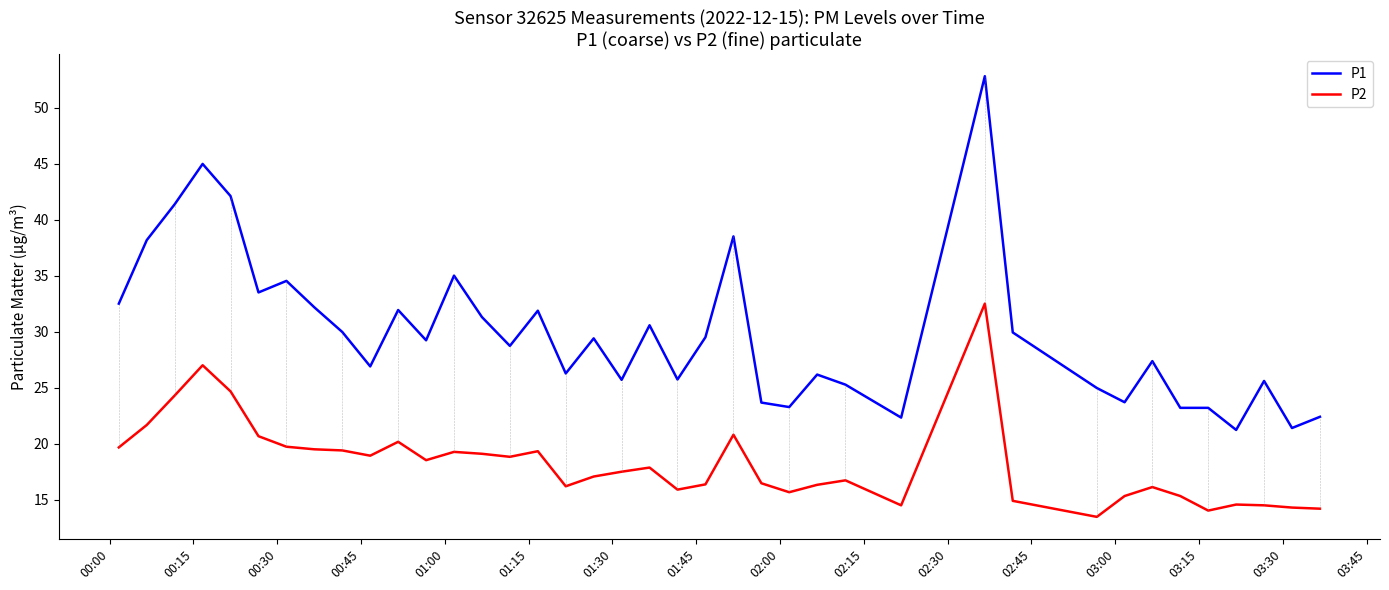

What is the smallest value displayed?

13.5